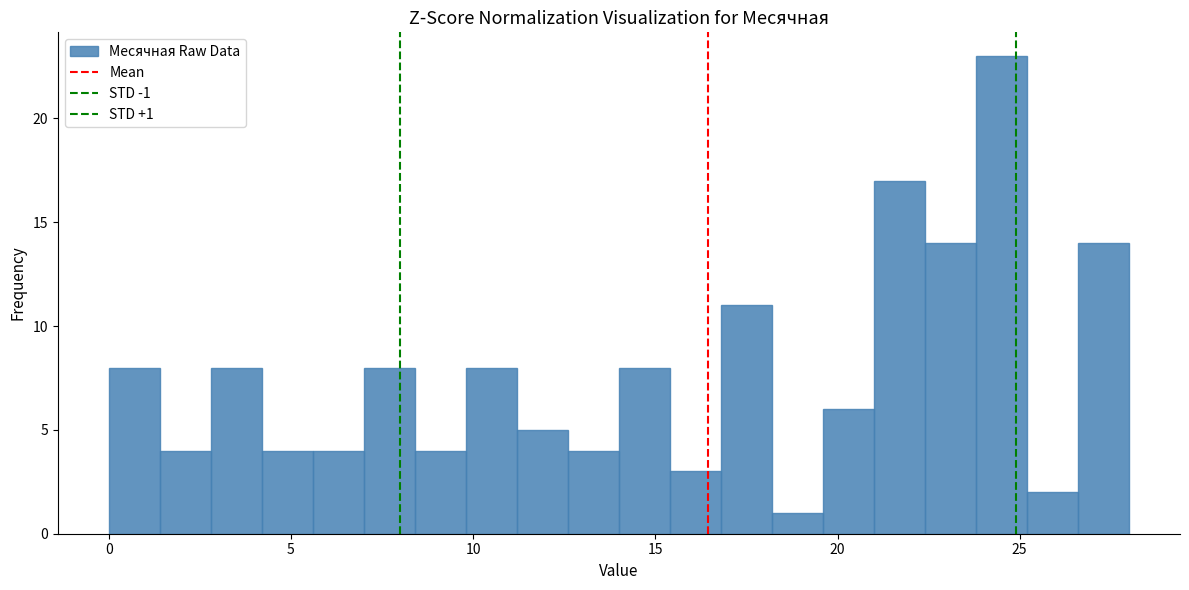

Read against the x-axis, roughly where is the centre of the tallest bar?

24.5